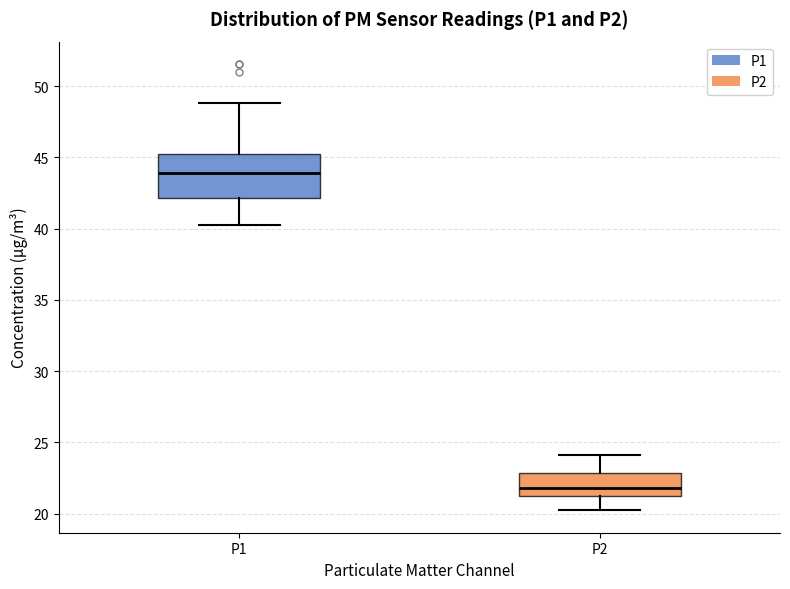

Which box is the tallest, from its lower edge to its upper edge?

P1